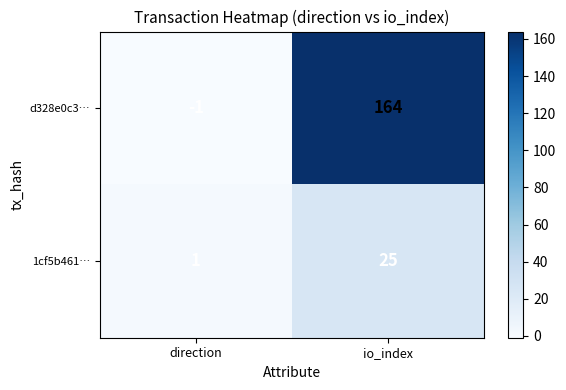

Between direction and io_index, which series saw the biggest shift?

d328e0c3…